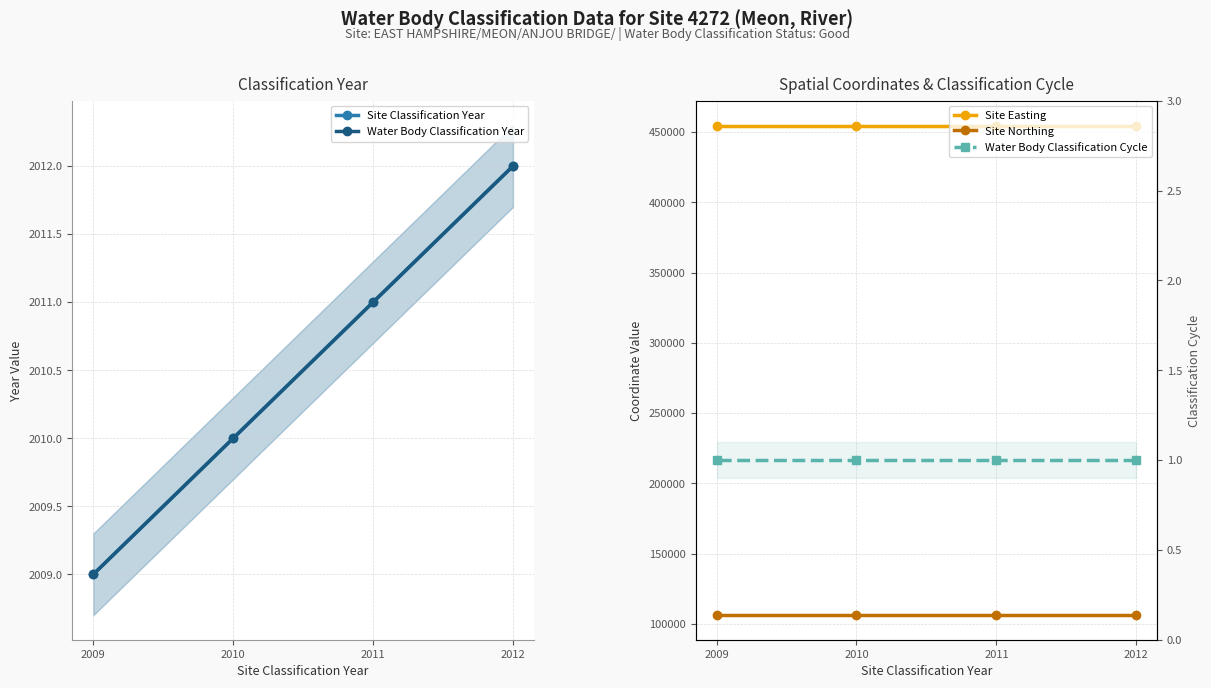

How many distinct data groups are displayed?

5